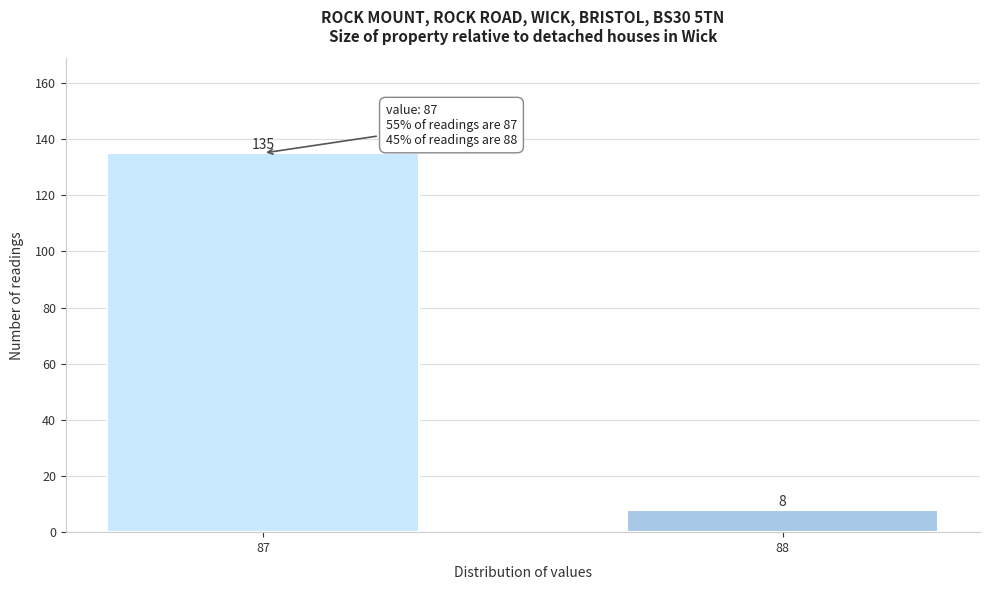

Reading left to right, what are all the values shown in this chart?

135	8